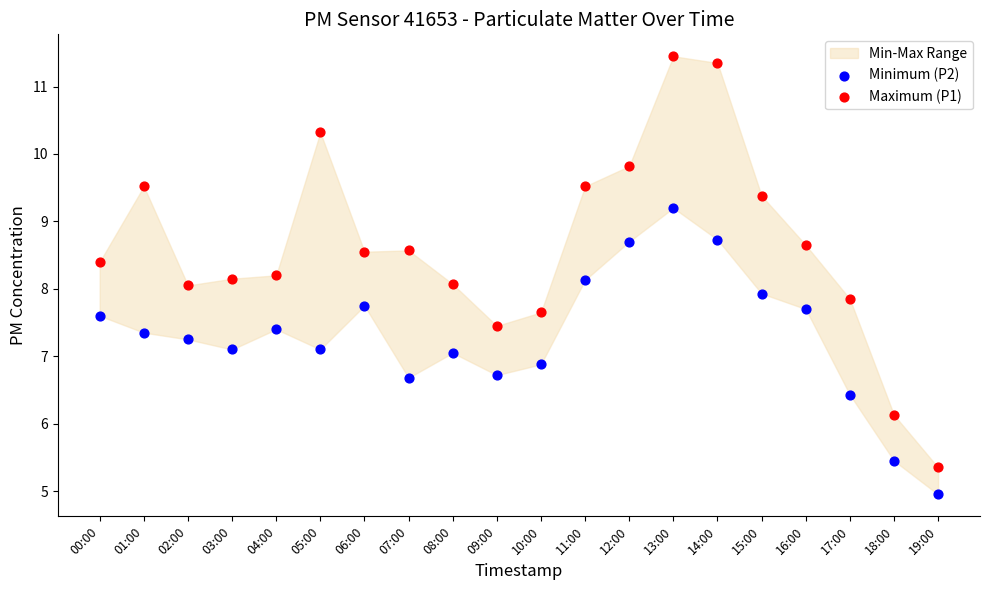

Which series has the widest spread of Y values?

Maximum (P1)